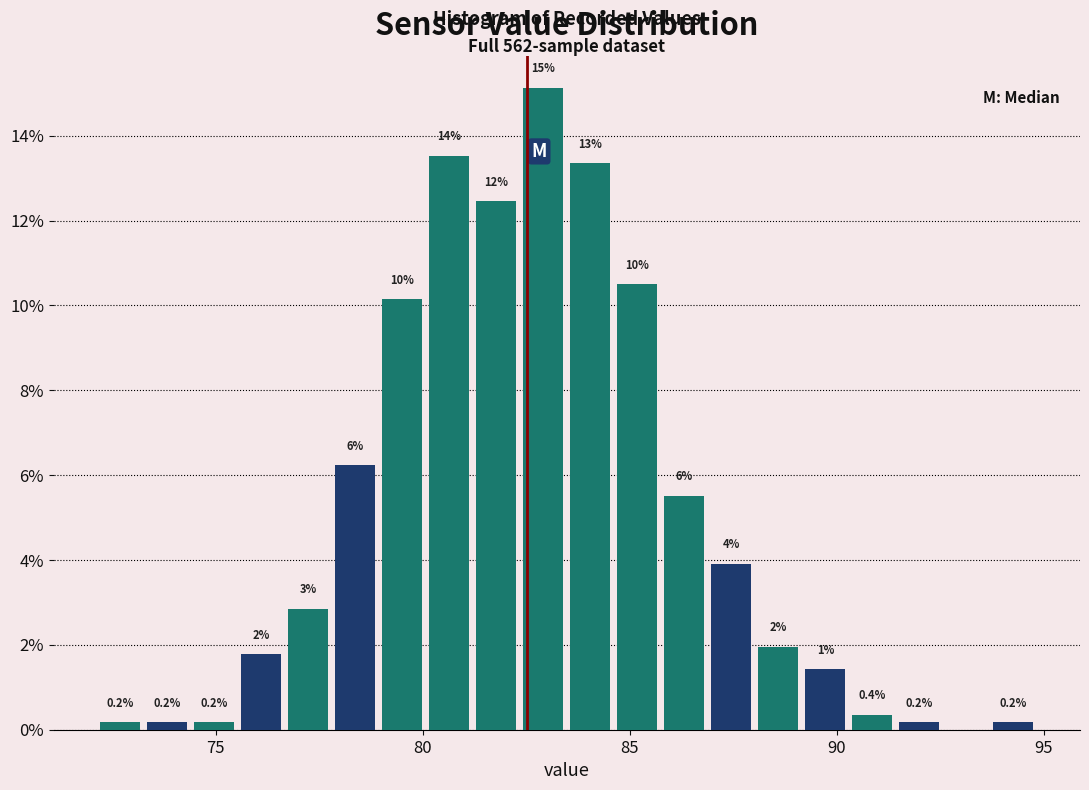

Around what value on the x-axis is the tallest bar? Give the approximate position of its centre, as read against the axis.

83.0